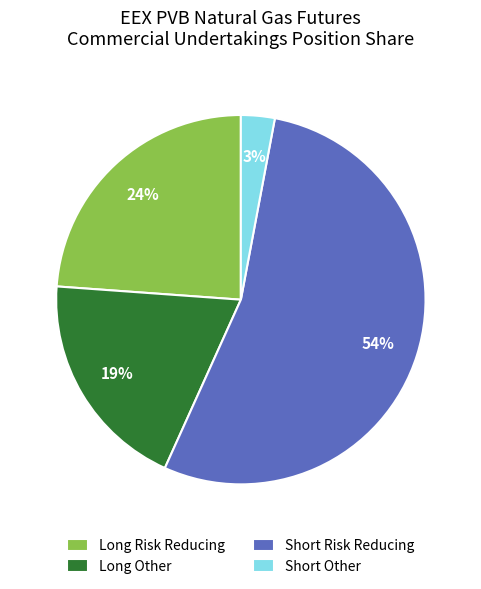

True or false: Short Other accounts for 3% of the total.

True